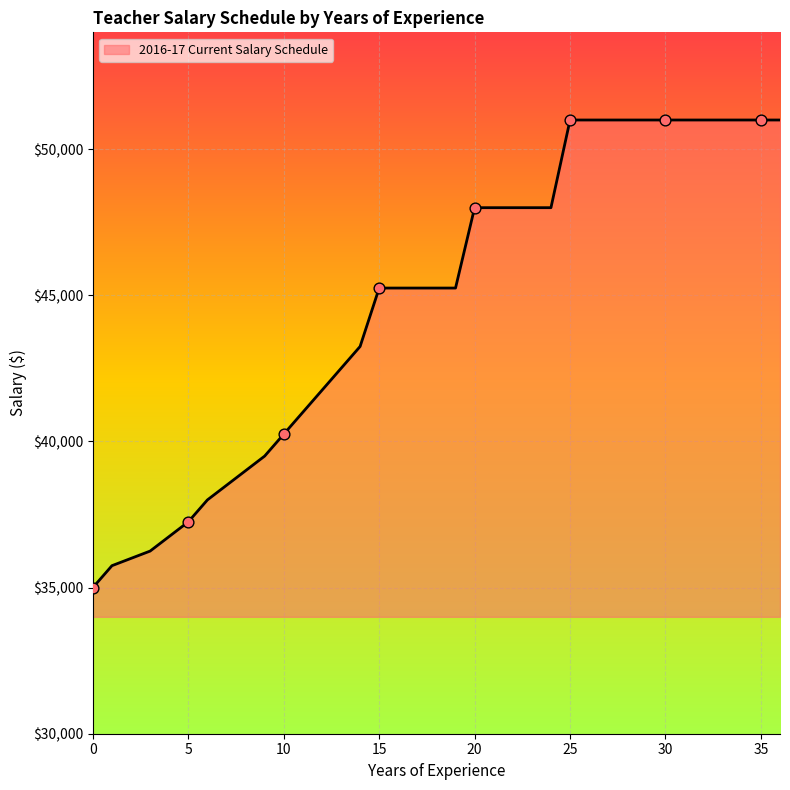

What is the maximum value shown in the chart?

51000